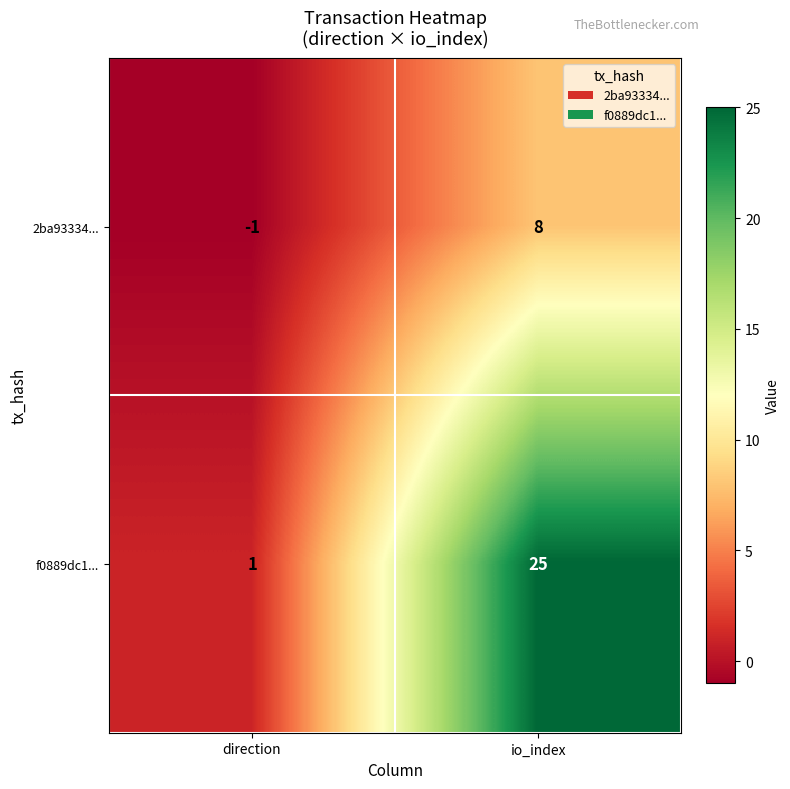

True or false: f0889dc1... has a value of 25 at io_index.

True